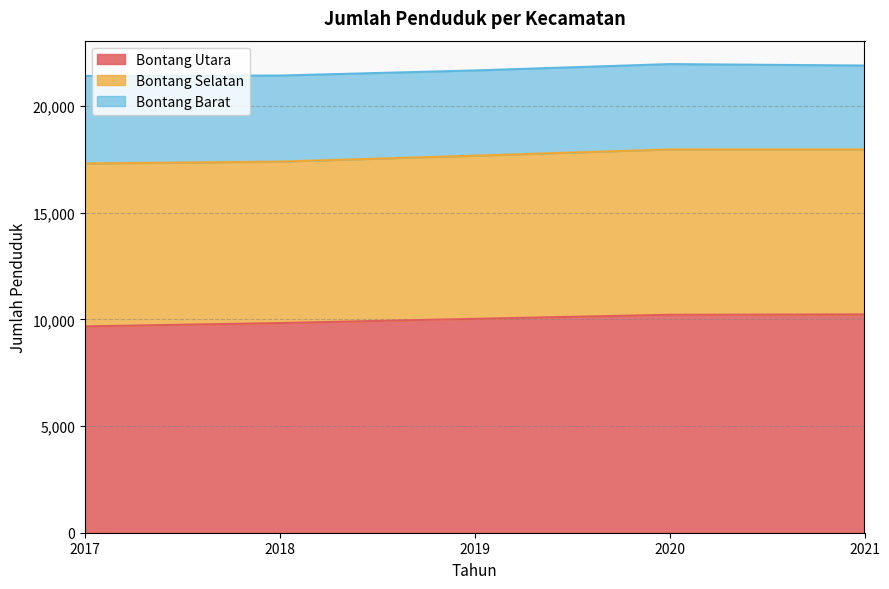

How many values in the Bontang Utara series are below 10025?

2